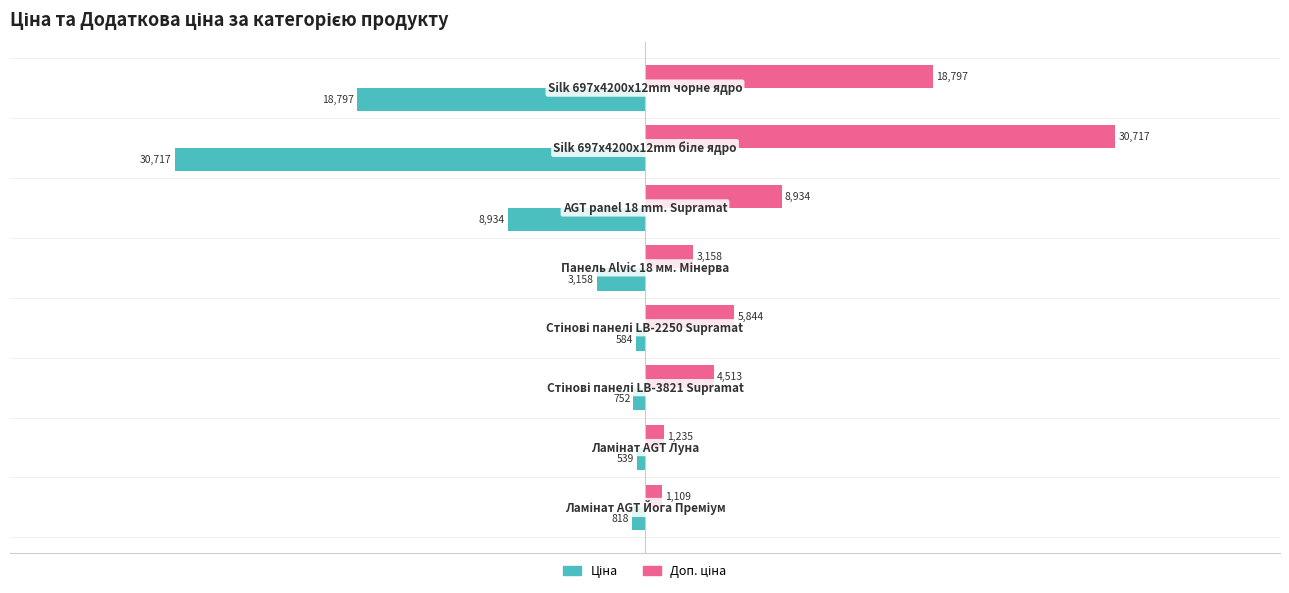

How many categories are shown in the chart?

8